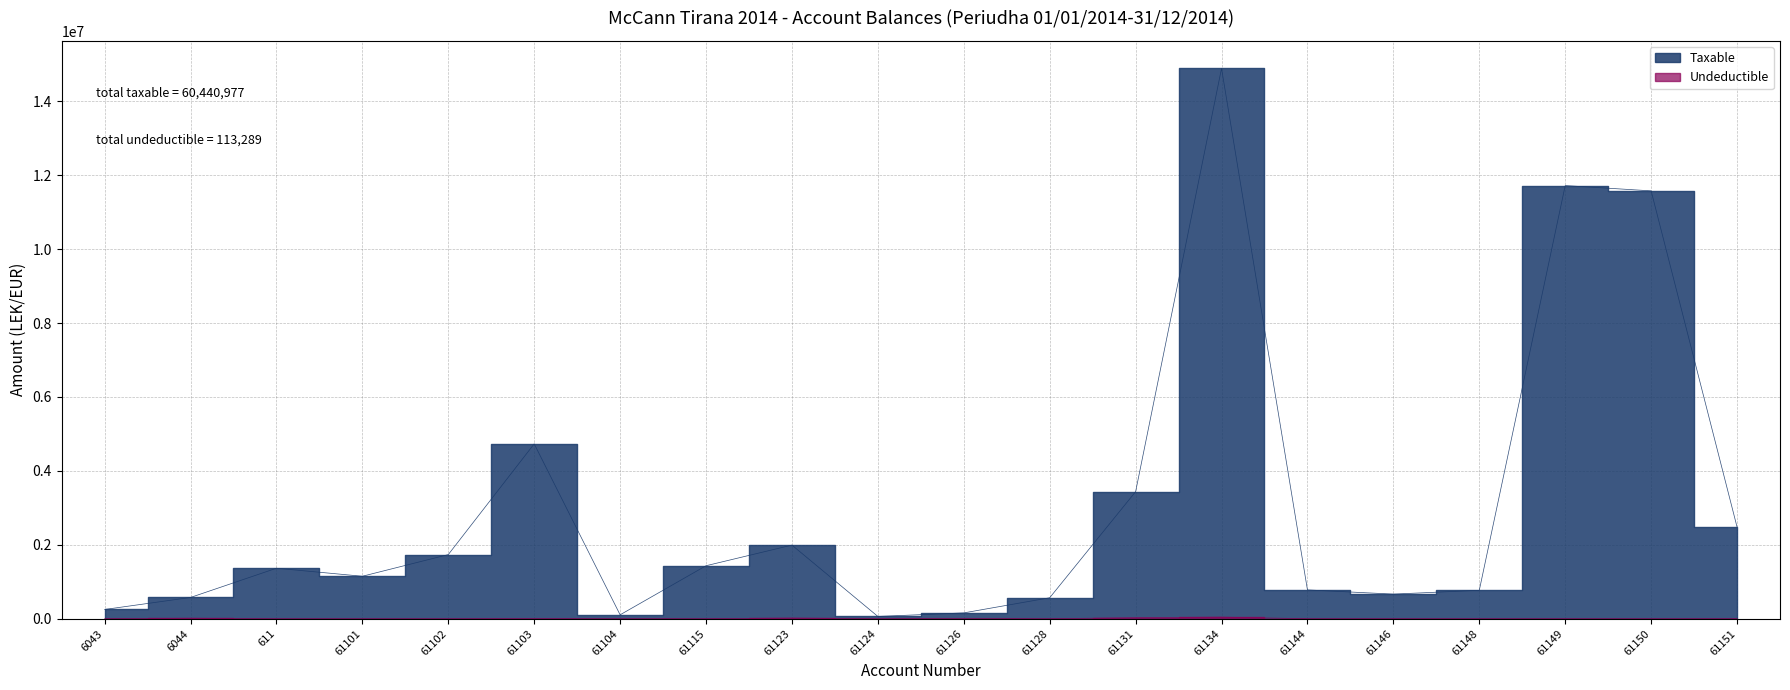

Which series has the largest total across all categories?

Taxable